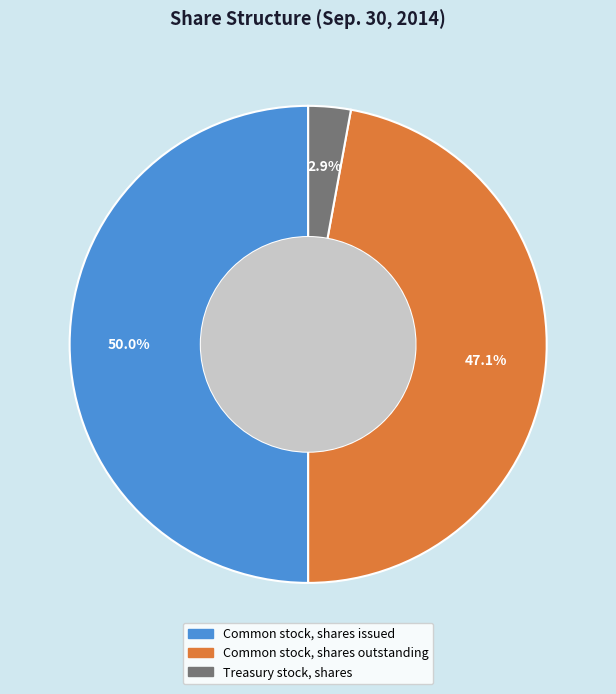

True or false: Common stock, shares issued accounts for 50% of the total.

True